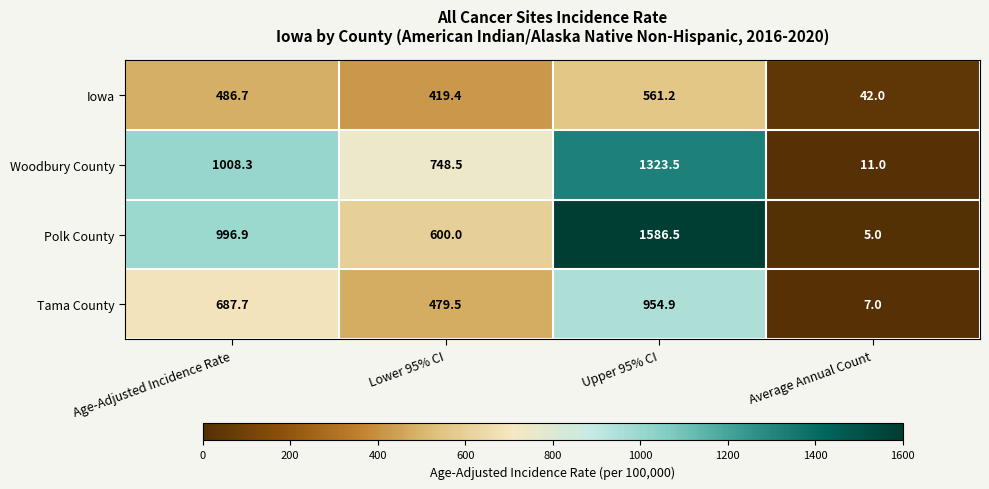

Which series has the widest spread of values?

Polk County